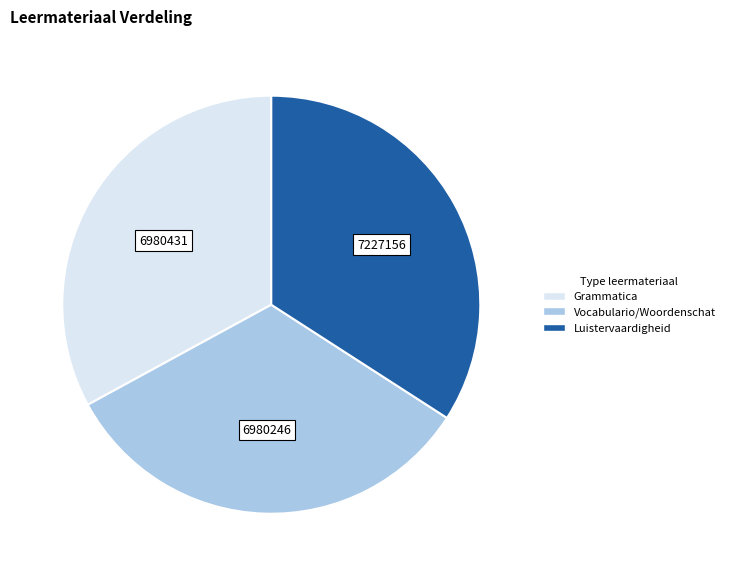

Does Vocabulario/Woordenschat represent more than half of the total?

No